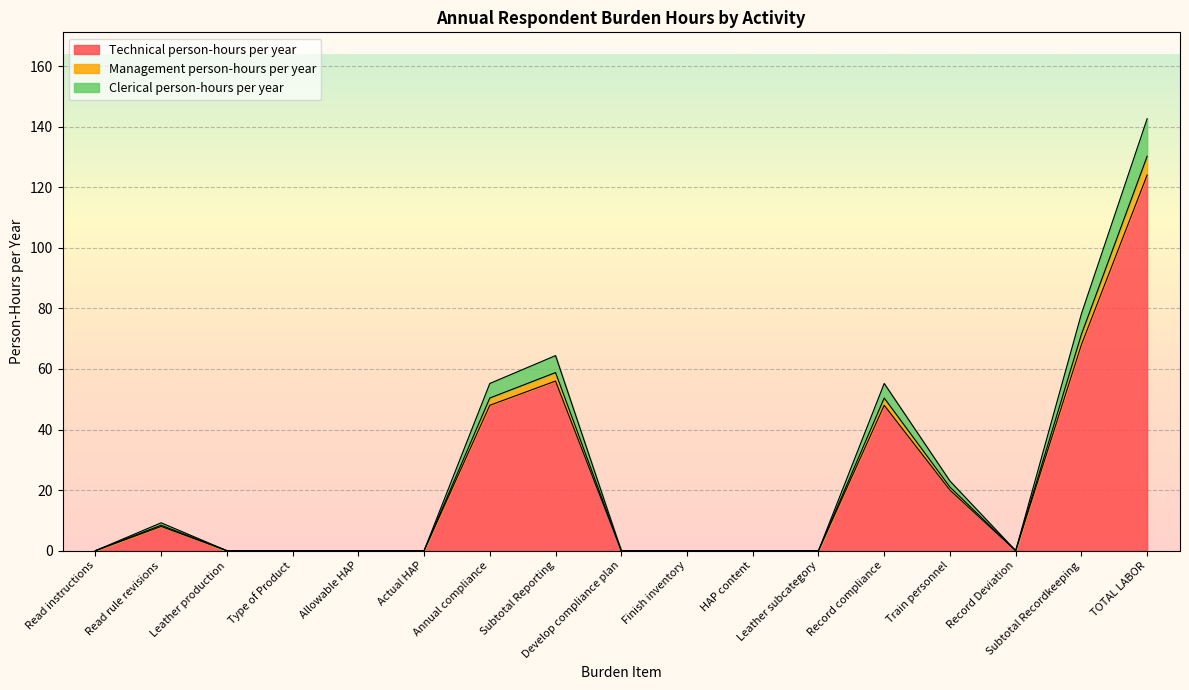

Is it true that Technical person-hours per year equals 83.6 at Record Deviation?

False